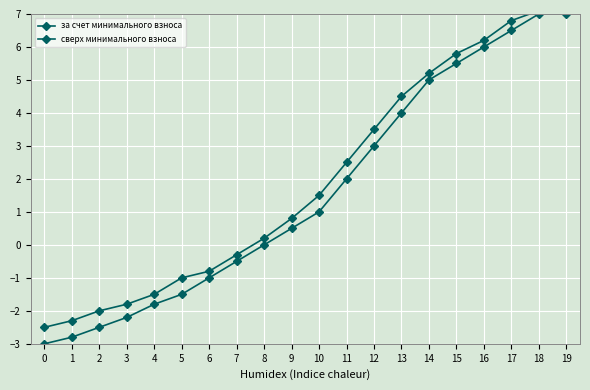

What is the value of the за счет минимального взноса point at the 8th from the left?

-0.5